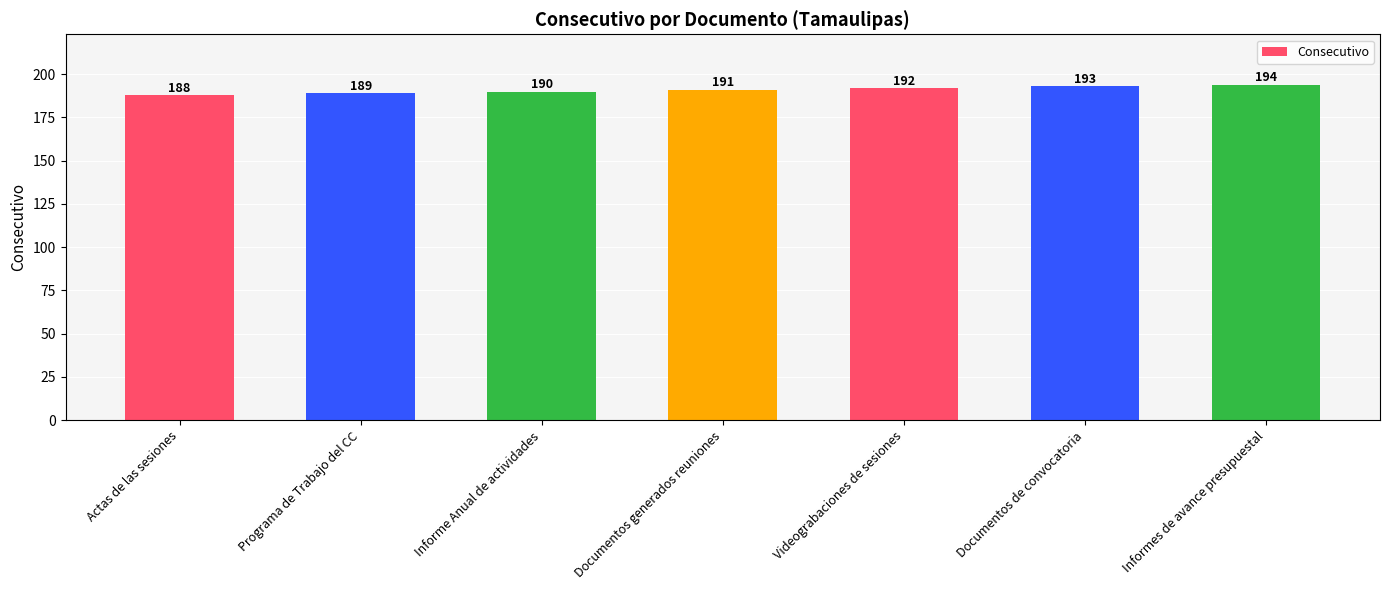

The value at Documentos generados reuniones is 106. True or false?

False